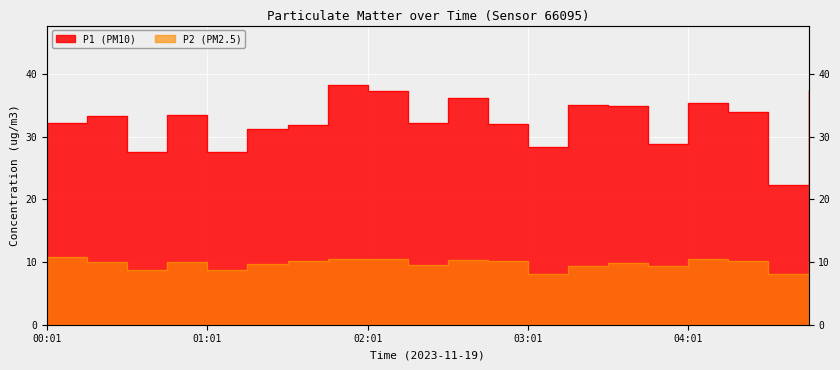

At 01:01, list the series in order from largest to smallest.

P1, P2